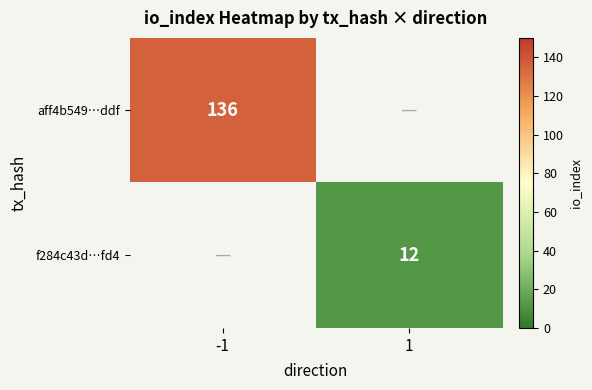

The aff4b549…ddf series shows 136 at -1. True or false?

True